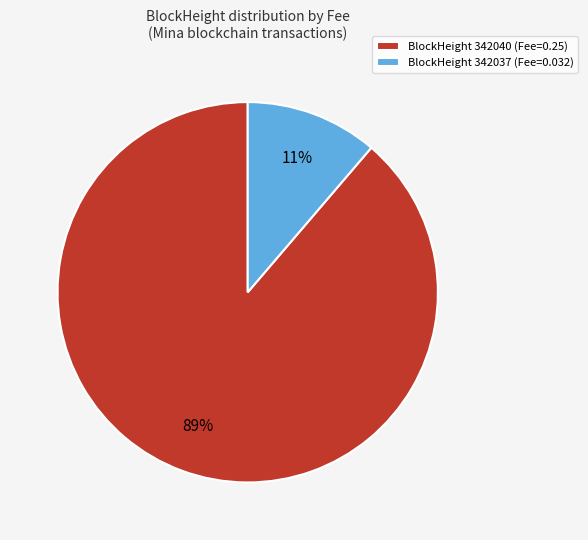

What is the largest slice in the pie chart?

BlockHeight 342040 (Fee=0.25)